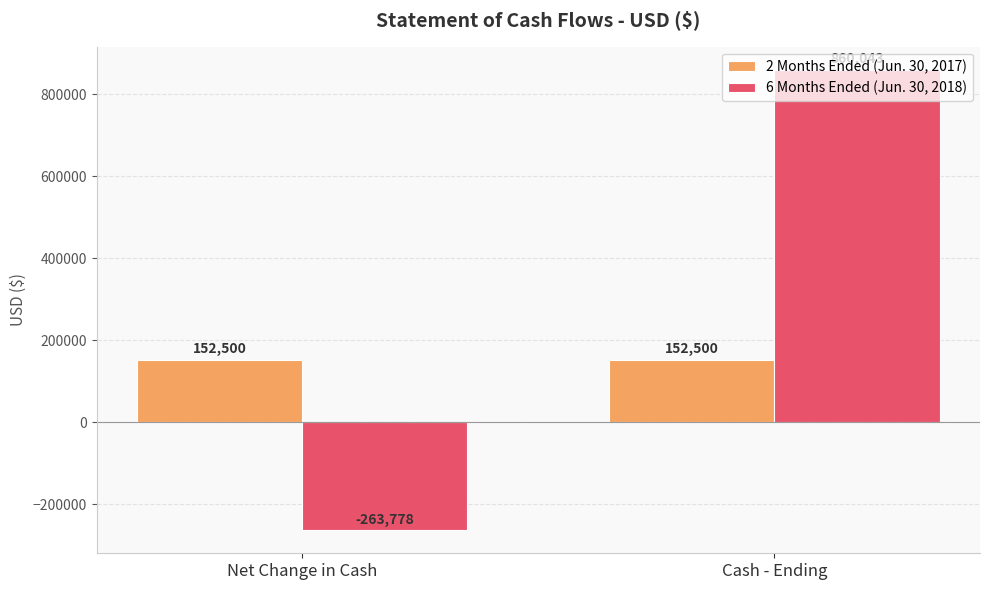

The value of 2 Months Ended (Jun. 30, 2017) at Cash - Ending is 152500. True or false?

True